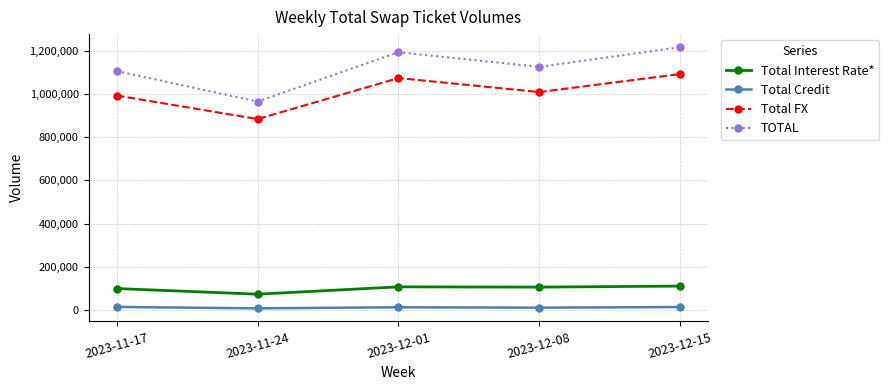

At which label does TOTAL reach its minimum?

2023-11-24